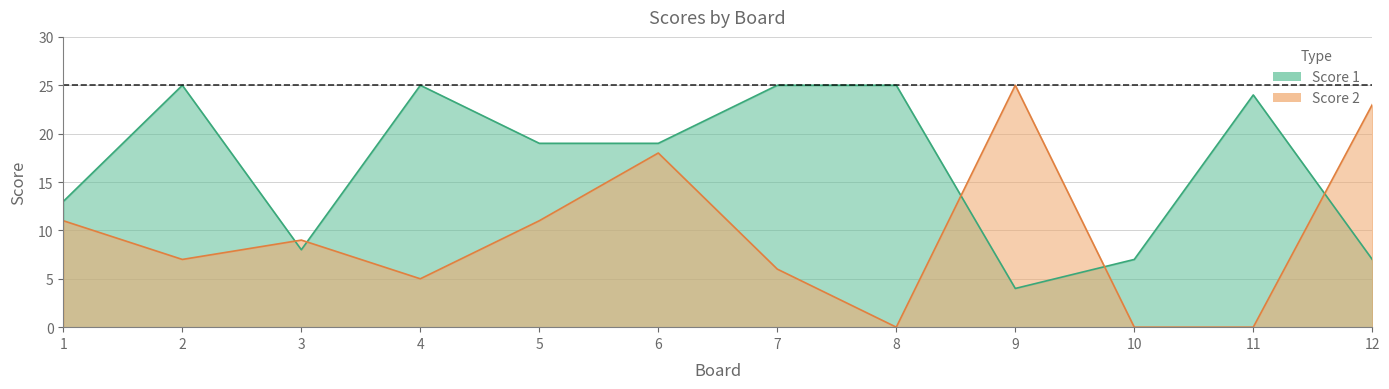

Is it true that Score 2 equals 0 at 11?

True